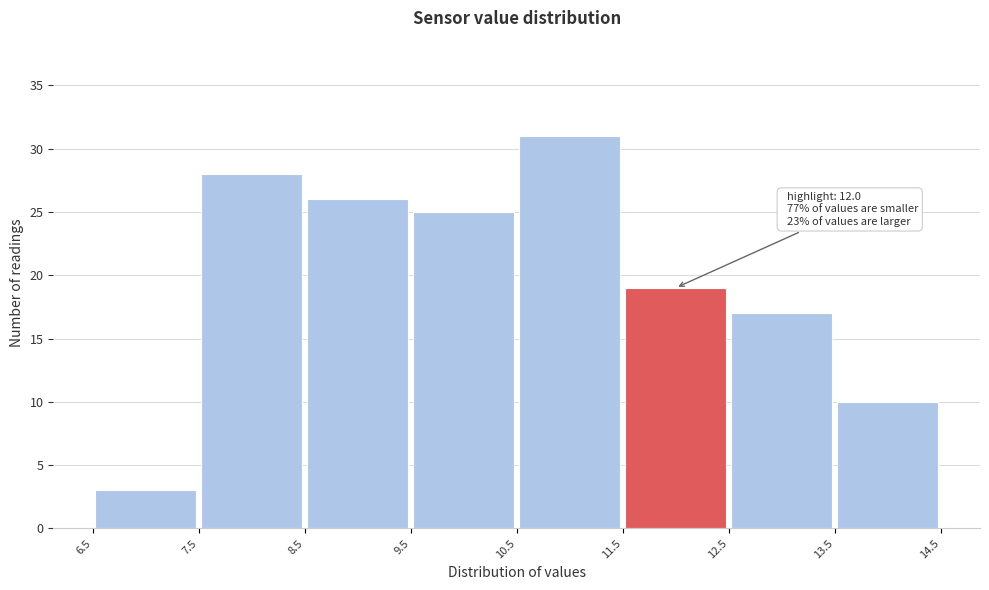

Over which range of the x-axis is the bar tallest?

10.5 to 11.5